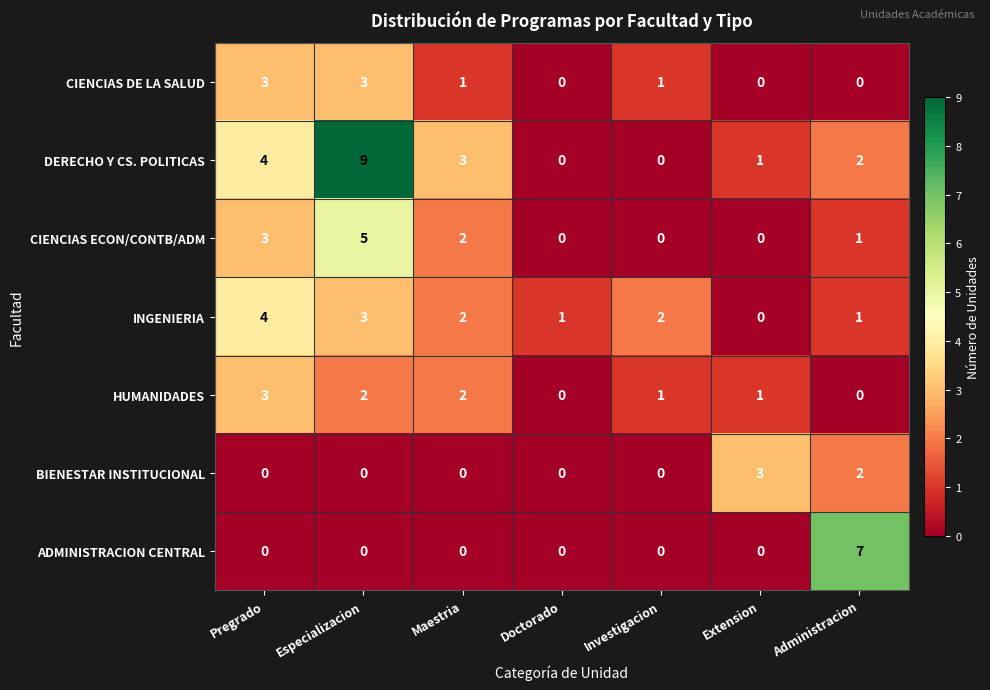

Which series has the largest total across all categories?

DERECHO Y CS. POLITICAS